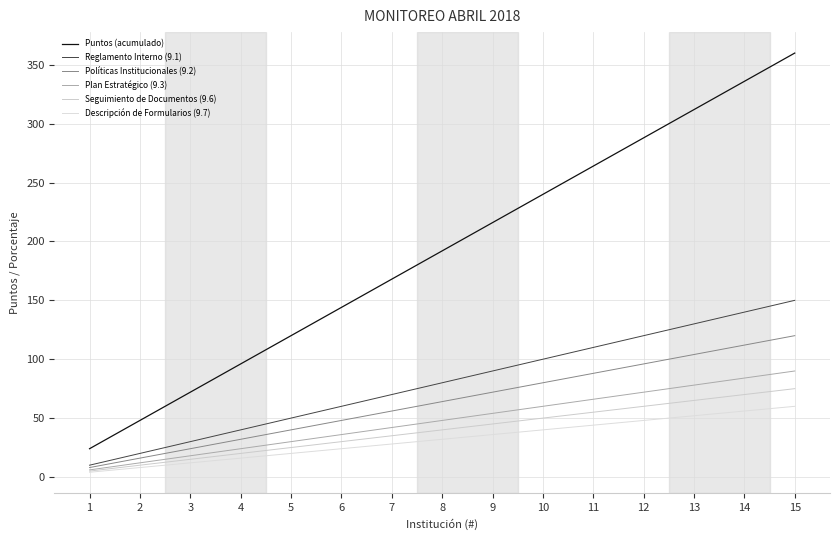

The Reglamento Interno (9.1) series shows 241 at 15. True or false?

False